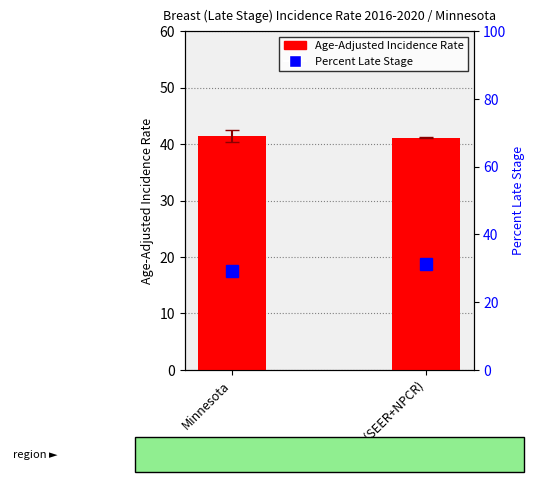

What is the label of the 2nd bar from the right?

Minnesota